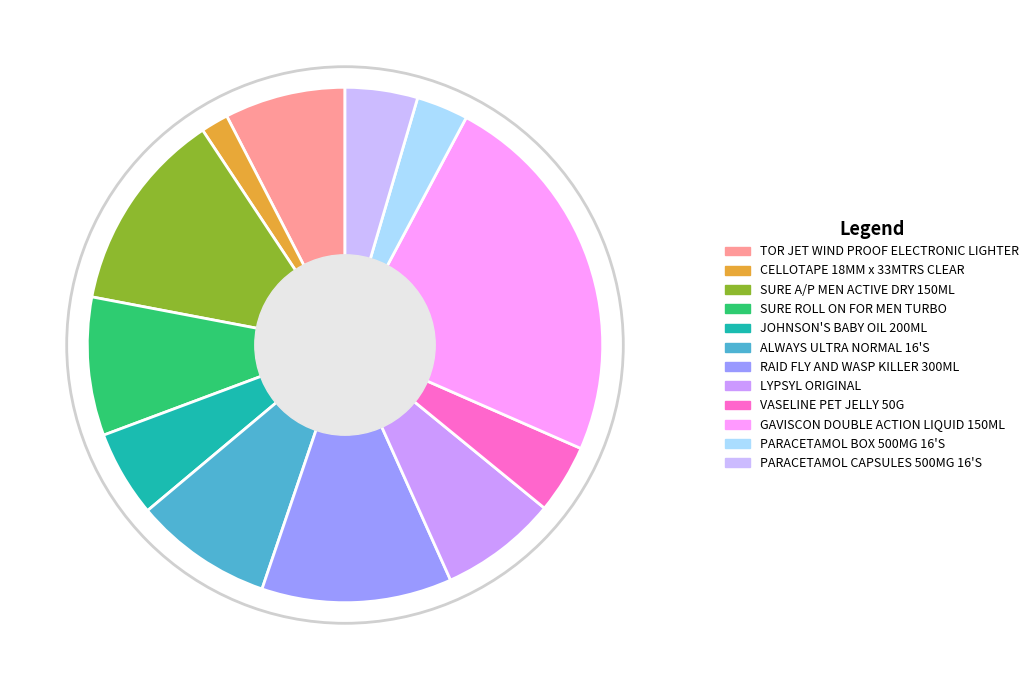

How many segments does this pie chart have?

12